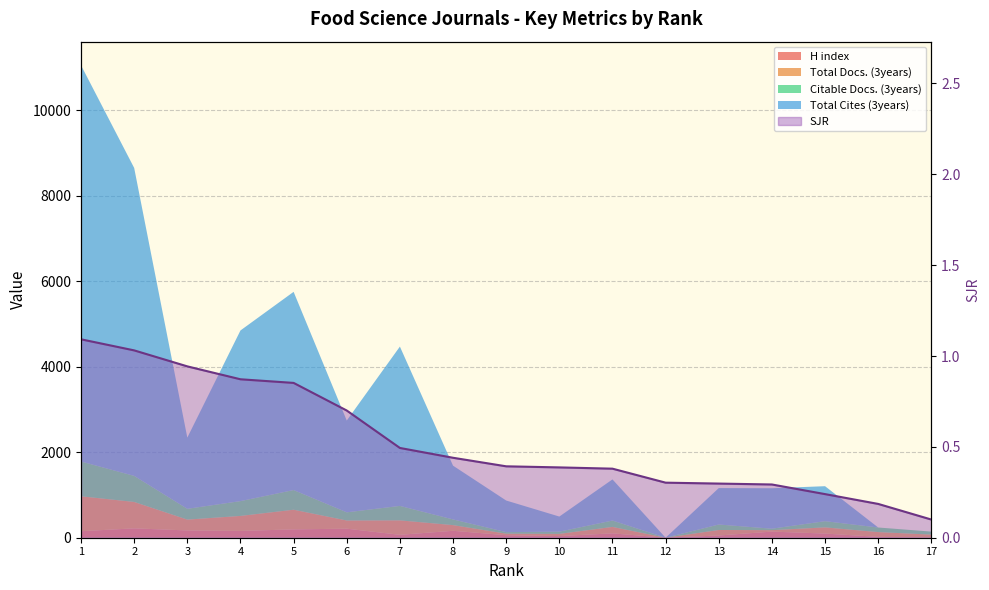

List the labels in order of value, smallest first.

17, 16, 15, 14, 13, 12, 11, 10, 9, 8, 7, 6, 5, 4, 3, 2, 1